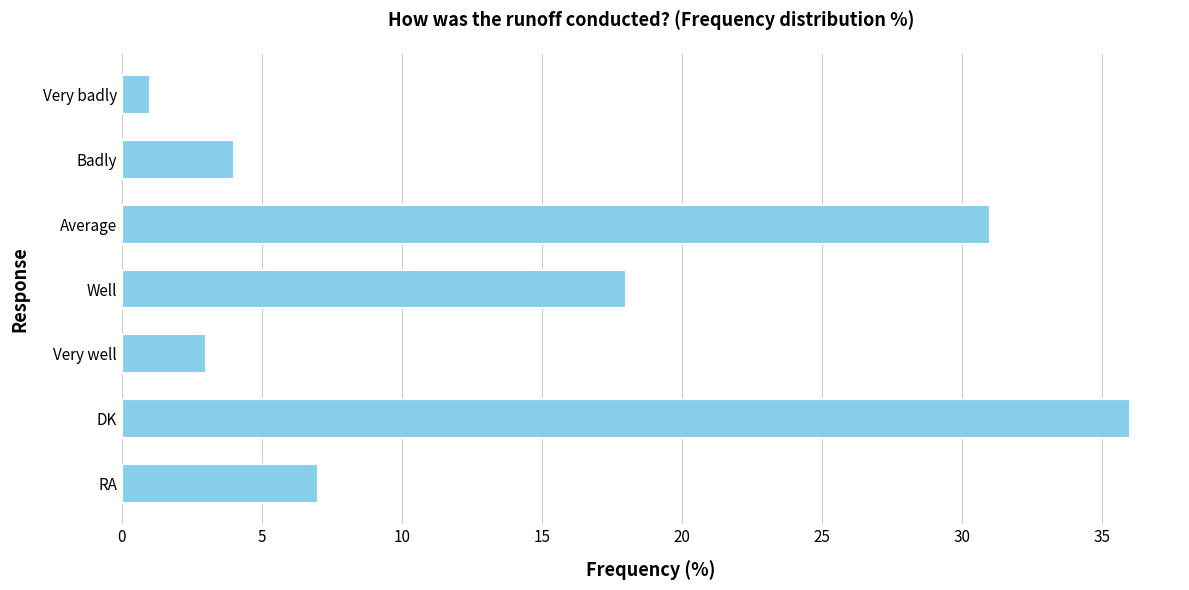

What is the greatest value displayed?

36